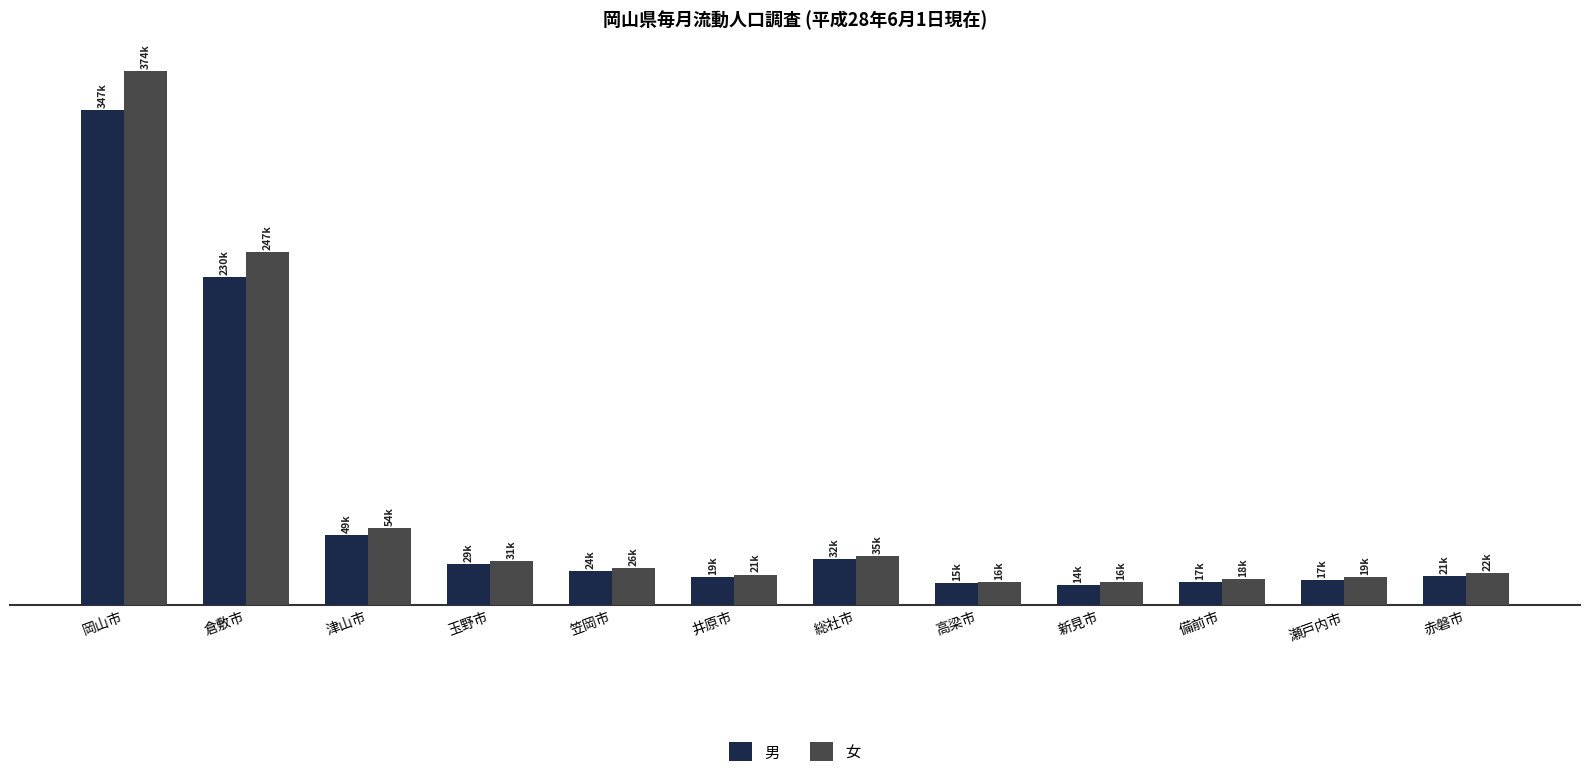

Does the chart contain any negative values?

No